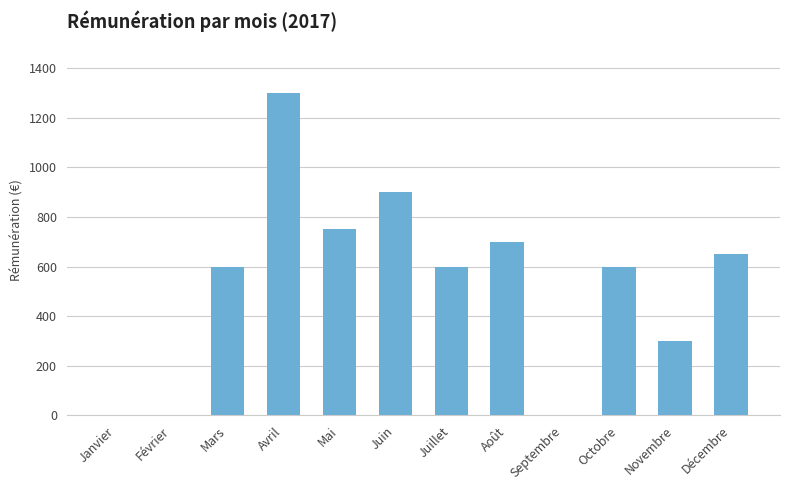

Read the value at Novembre.

300